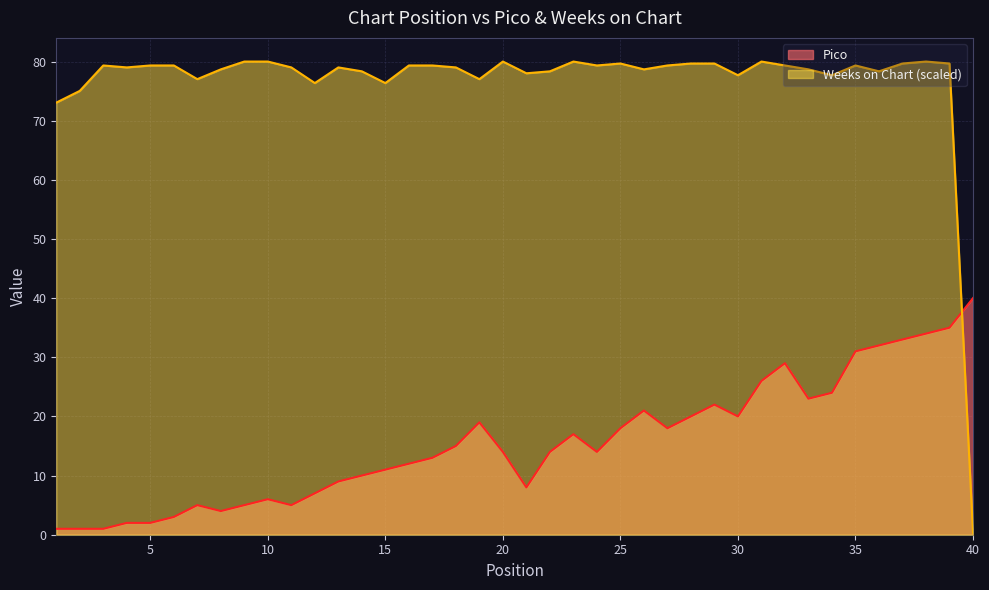

Between 31 and 27, which is larger?

31